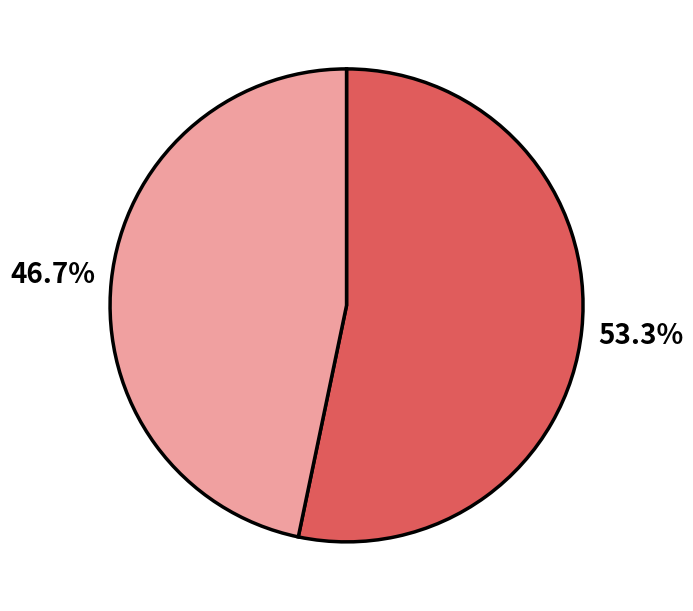

Is there a majority slice in this chart?

Yes